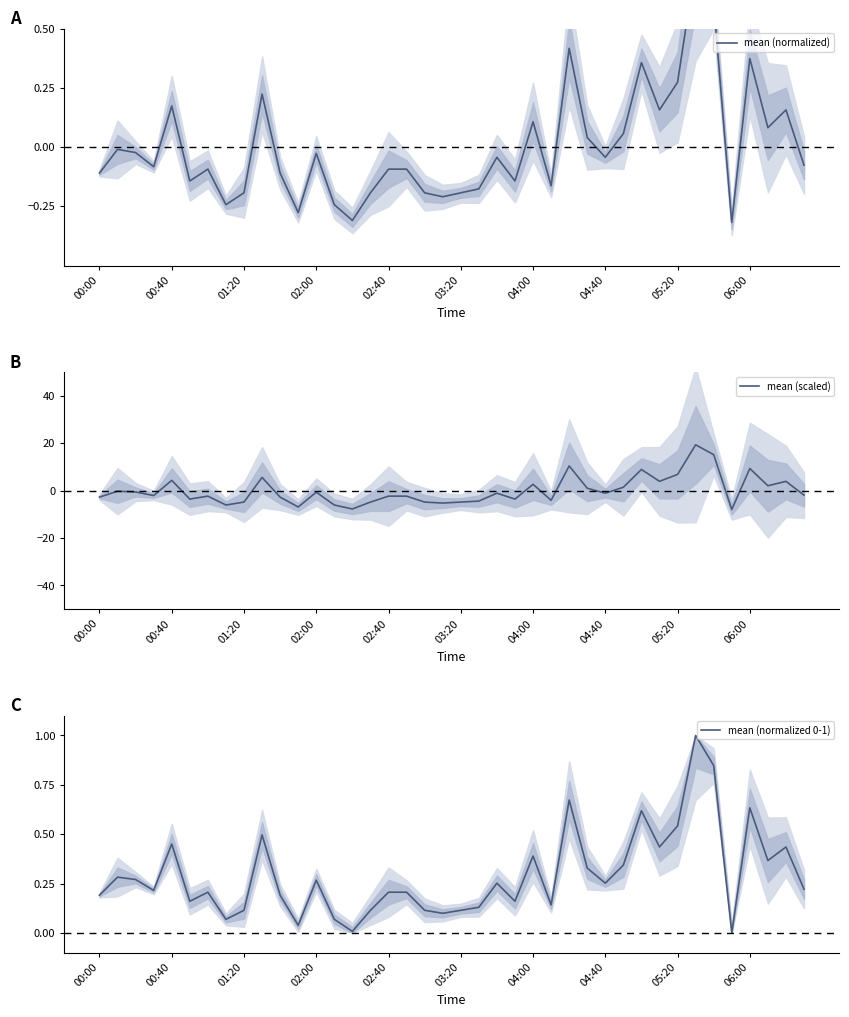

At 04:40, list the series in order from largest to smallest.

mean (normalized 0-1), mean (normalized), mean (scaled)